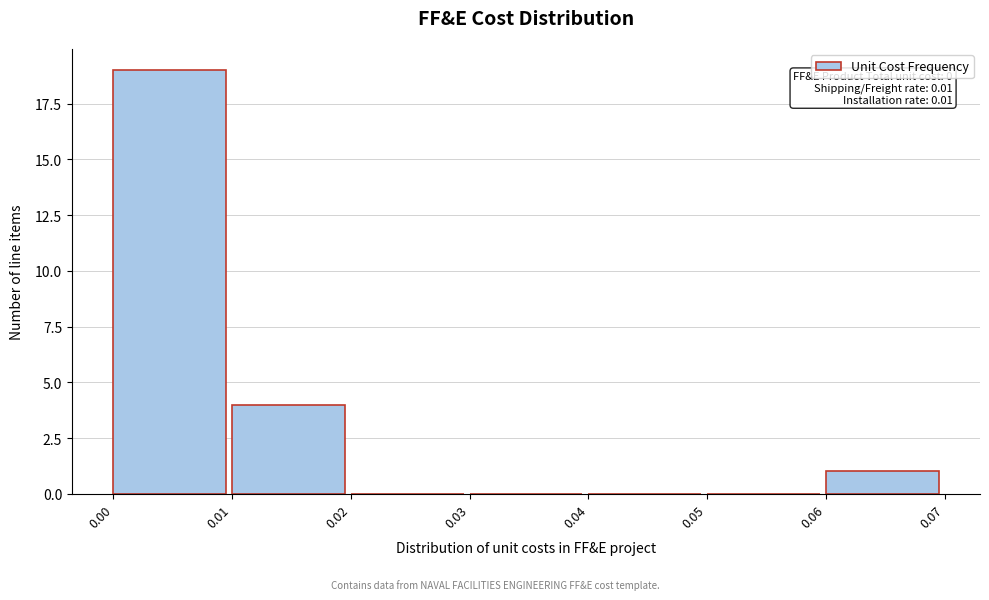

Over which range of the x-axis is the bar tallest?

0.00 to 0.01